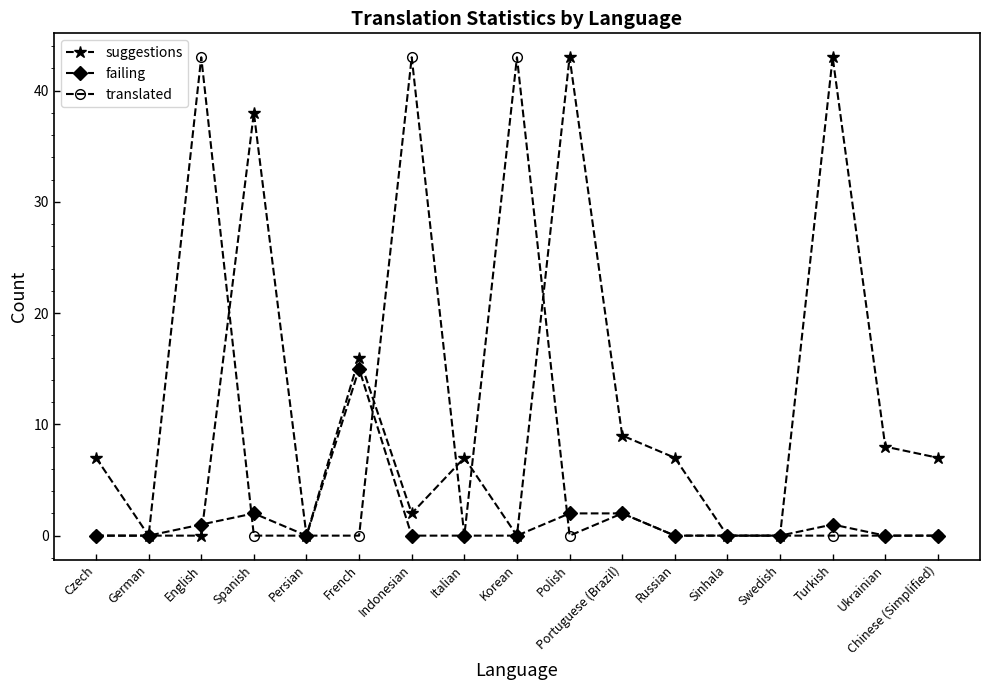

How many lines are shown in the chart?

3